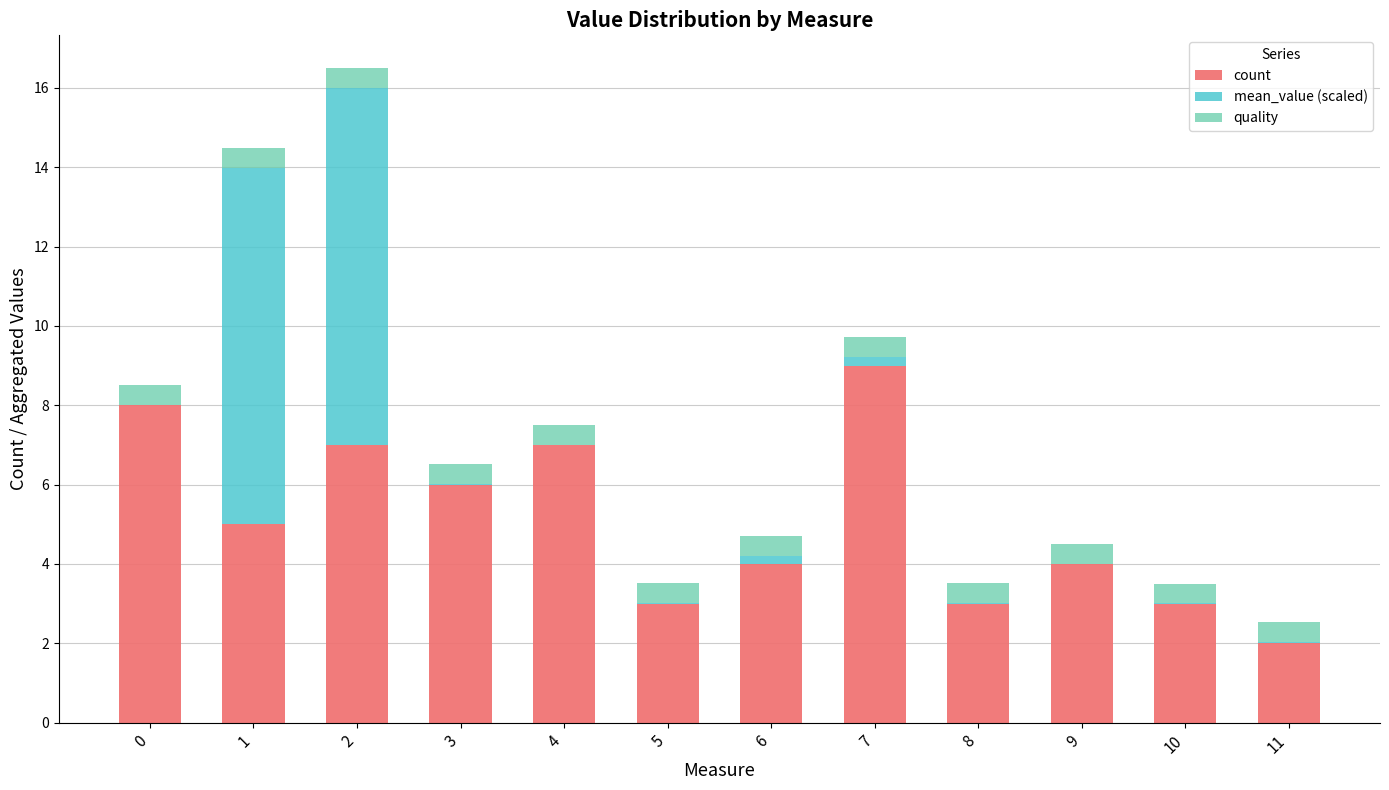

What is the total value across all series at 1?

14.5